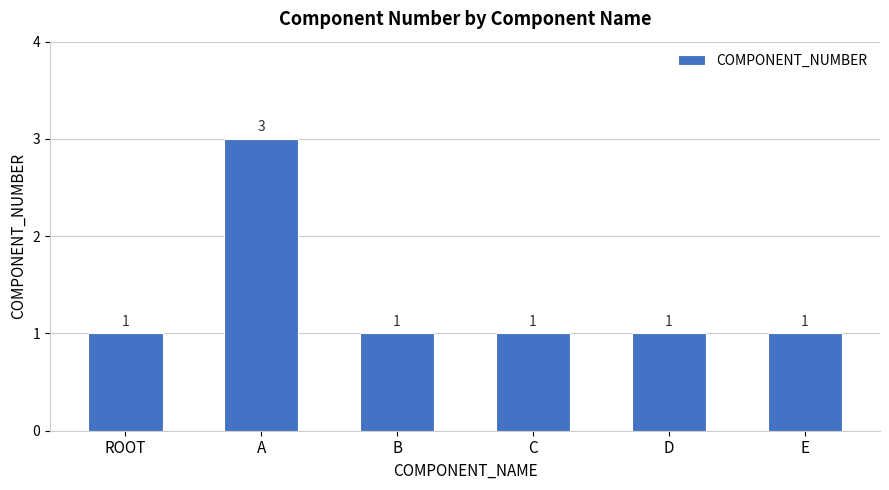

Which has a higher value, ROOT or A?

A